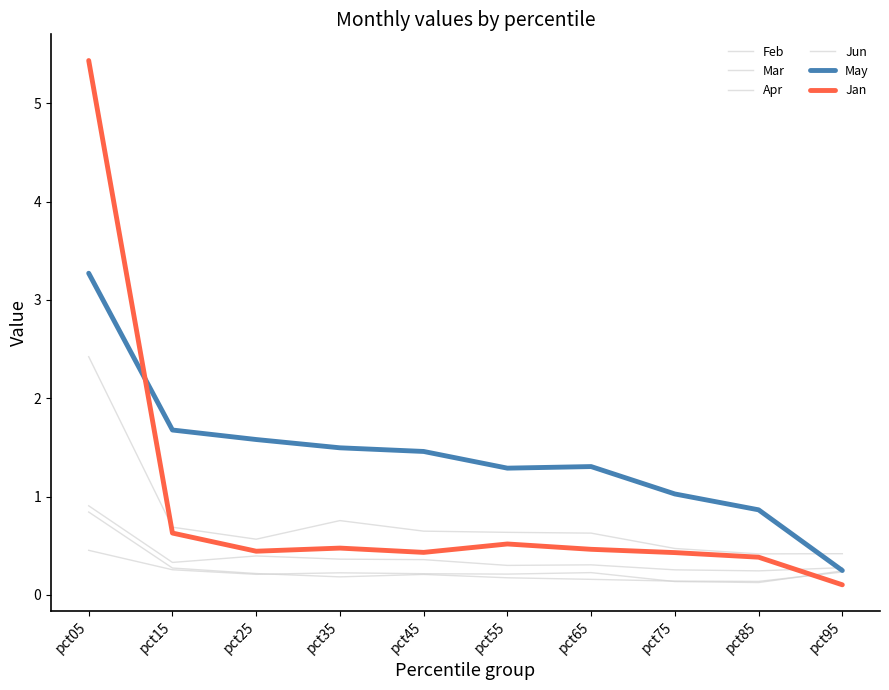

What is the difference between the highest and lowest values at pct95?

0.3